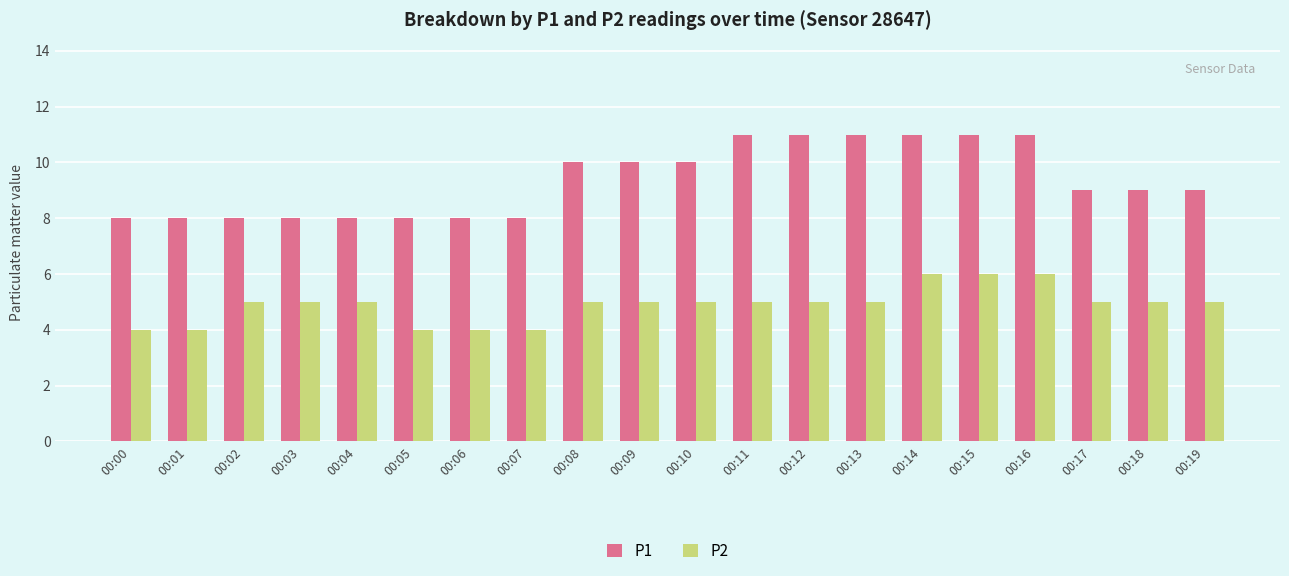

Rank the series by their average value, from highest to lowest.

P1, P2